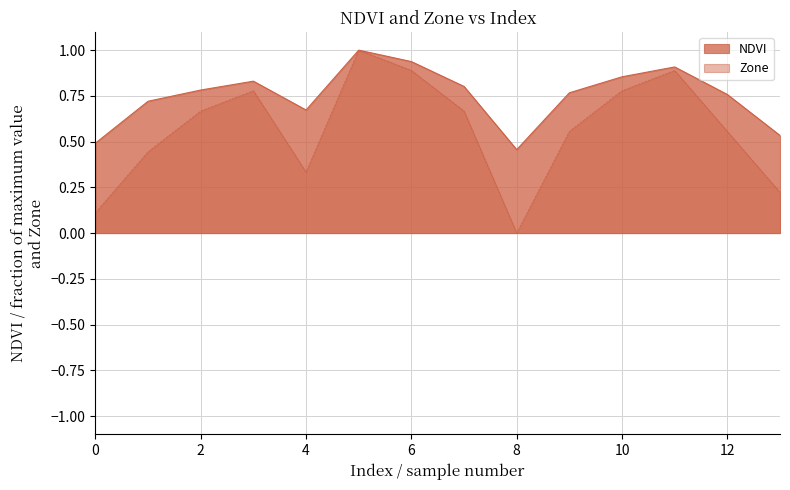

True or false: NDVI and Zone intersect in this chart.

False